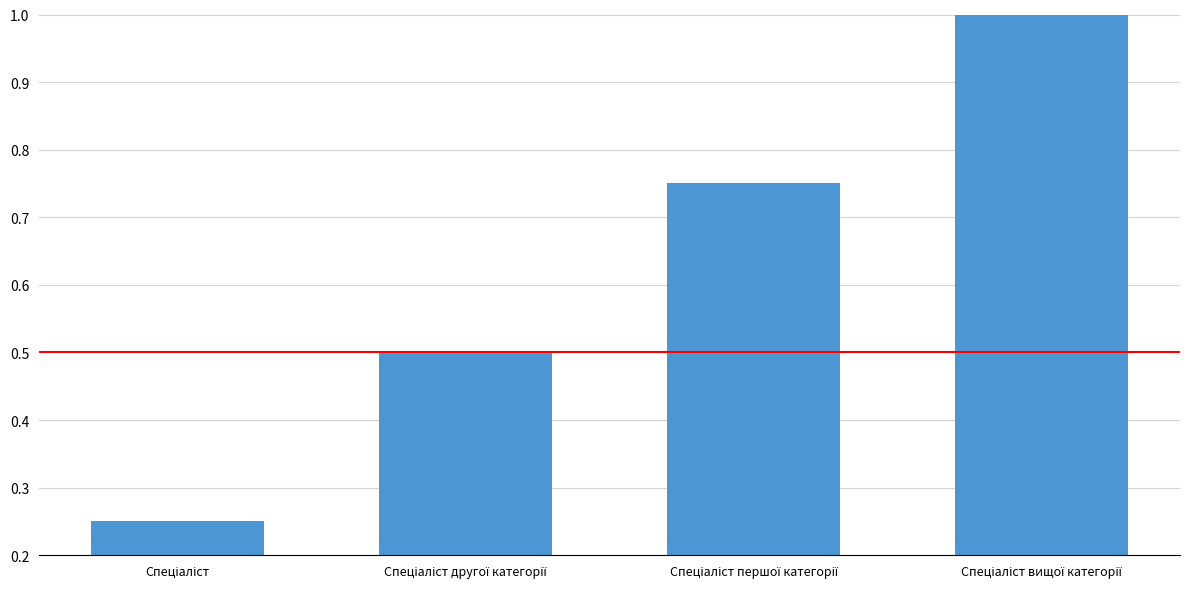

How many values are between 0 and 1?

4